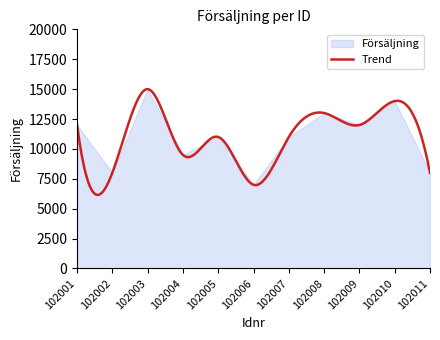

Which category has the highest value across all series?

102003